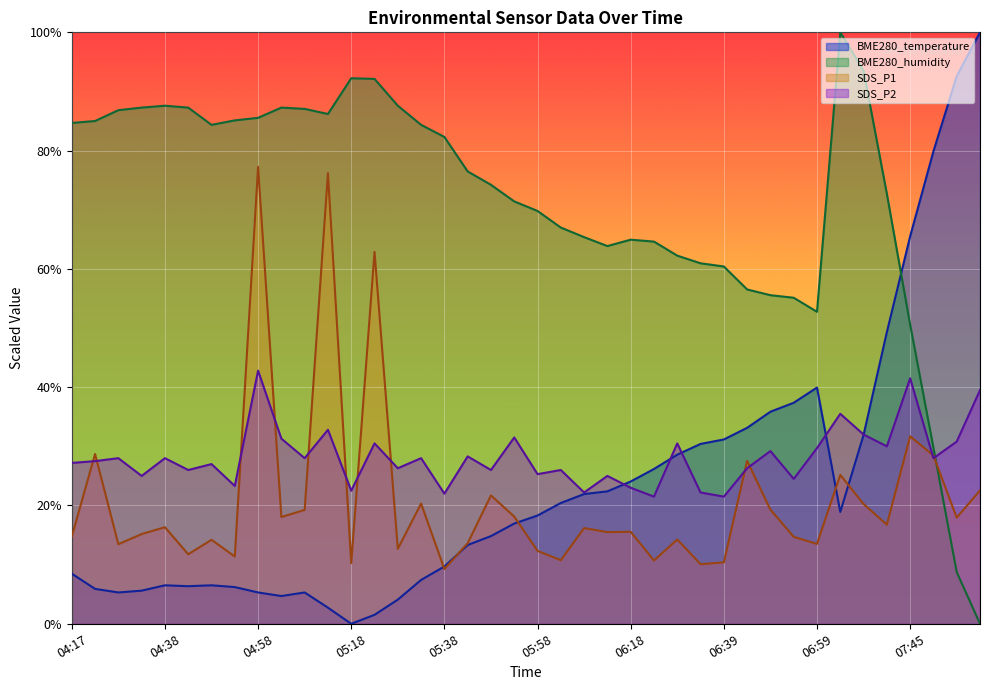

The value of BME280_humidity at 07:40 is 72.7. True or false?

True